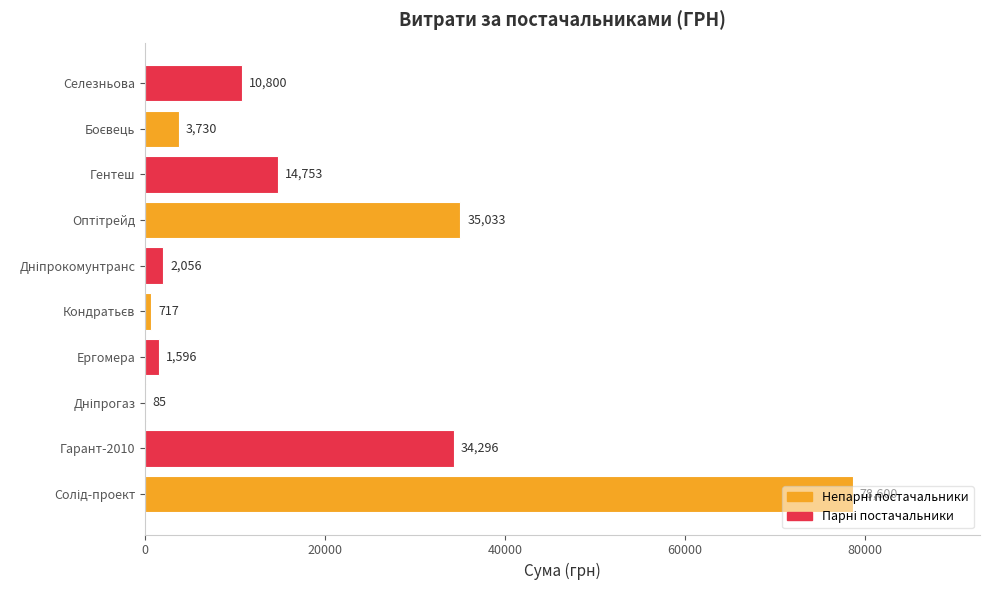

What is the greatest value displayed?

78600.0